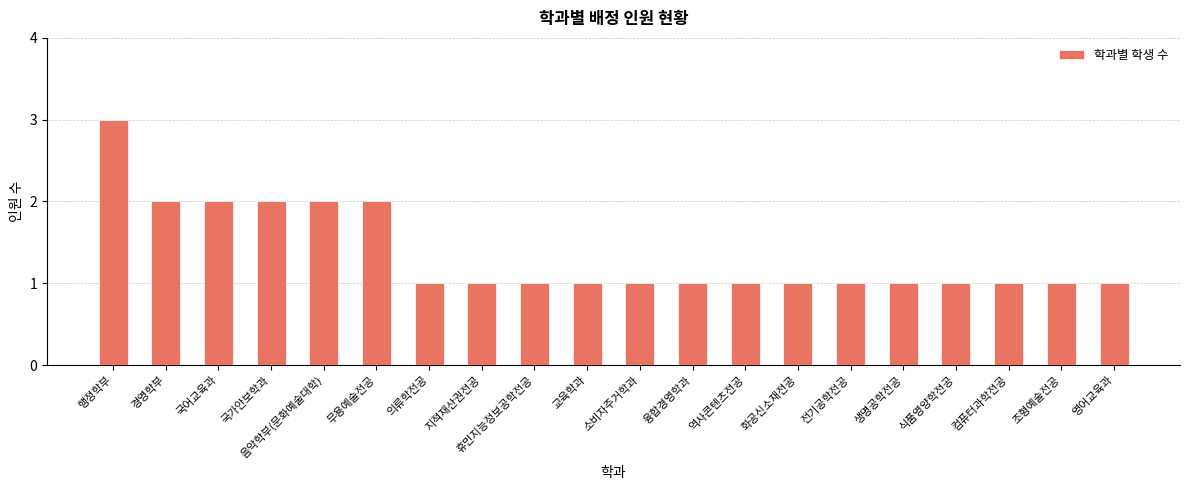

What is the sum of all values?

27